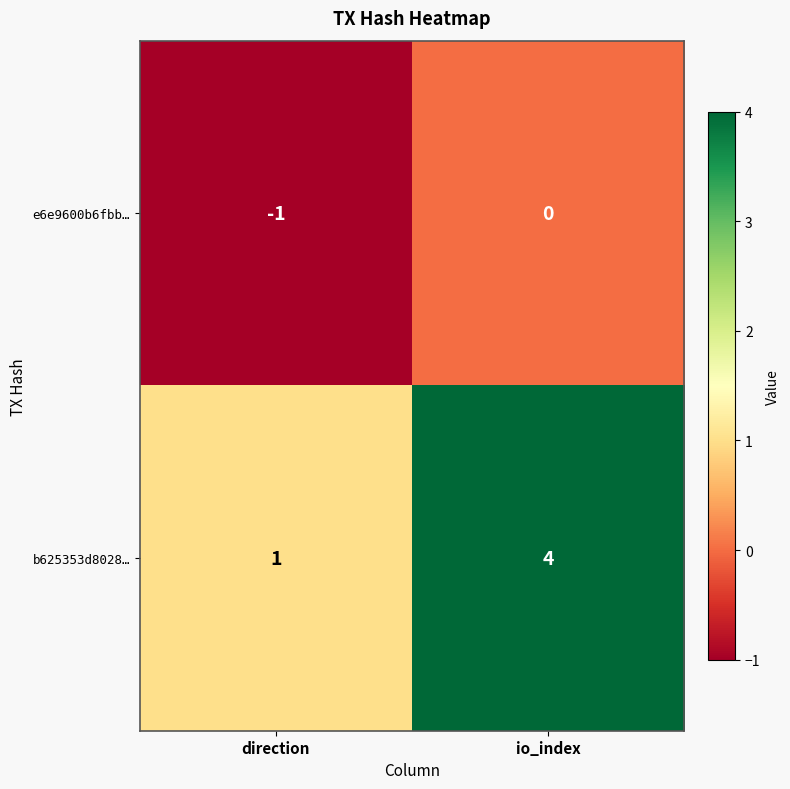

Rank the series by their maximum value, from highest to lowest.

b625353d8028…, e6e9600b6fbb…